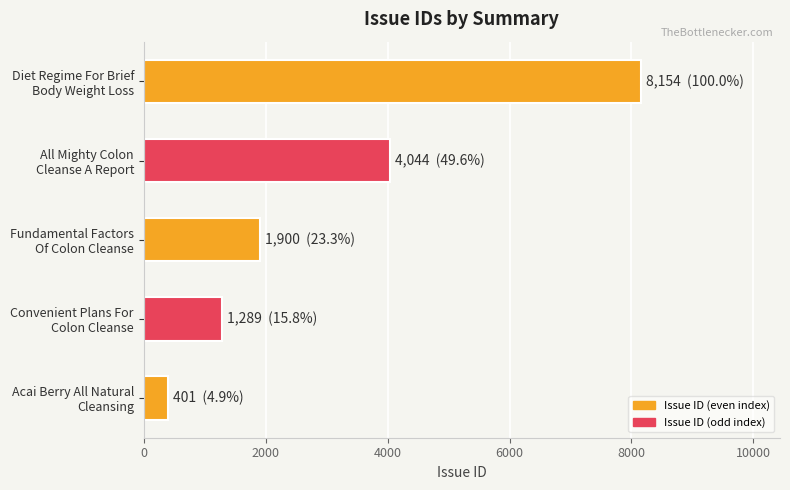

What is the value of the 4th bar from the top?

1289